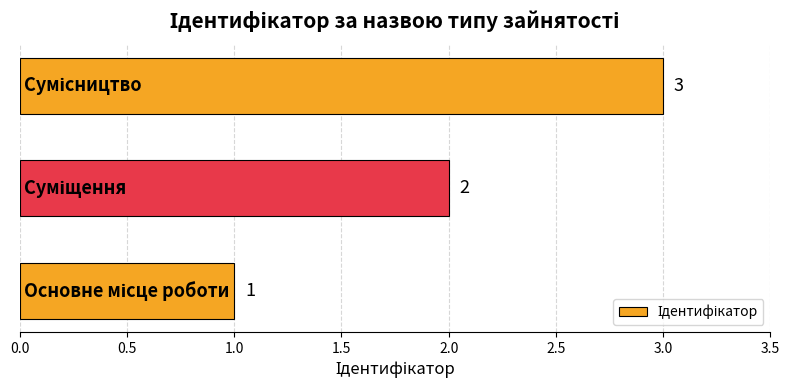

Count the values in the range 1 to 3.

3